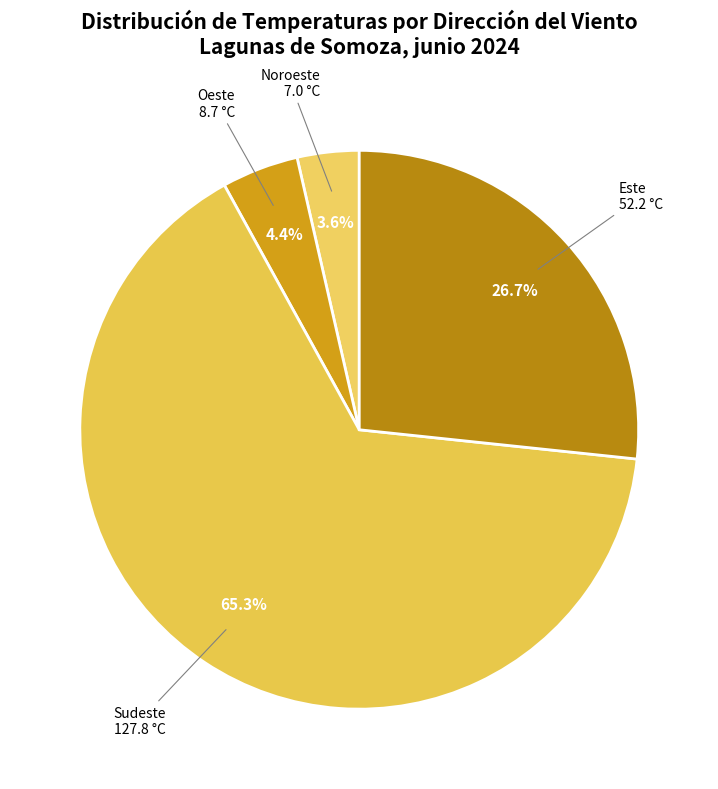

How many segments does this pie chart have?

4